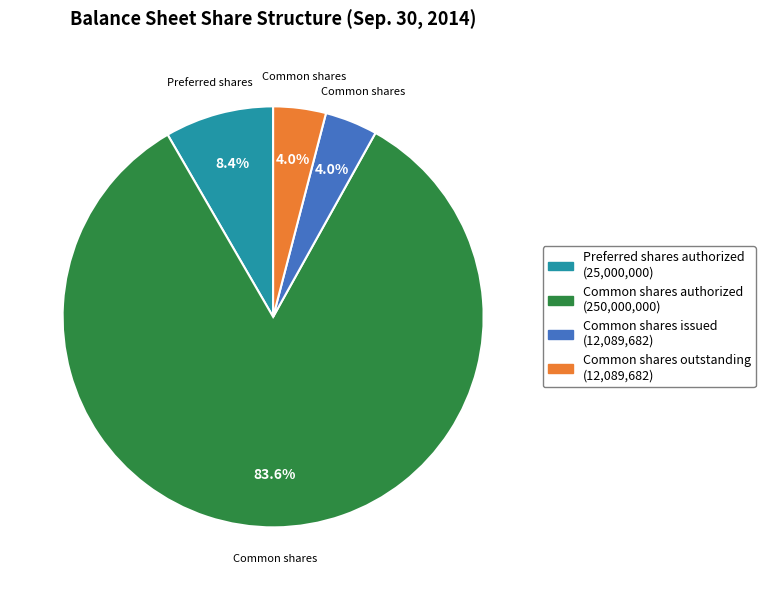

Which category has the biggest portion of the pie?

Common shares authorized (250,000,000)